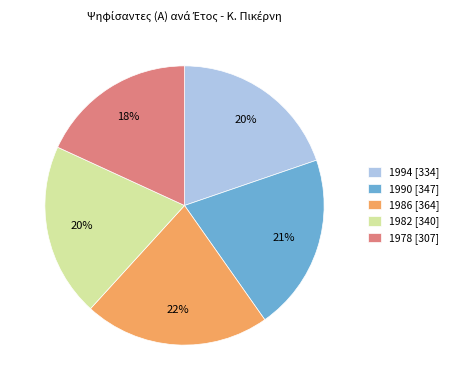

What is the largest slice in the pie chart?

1986